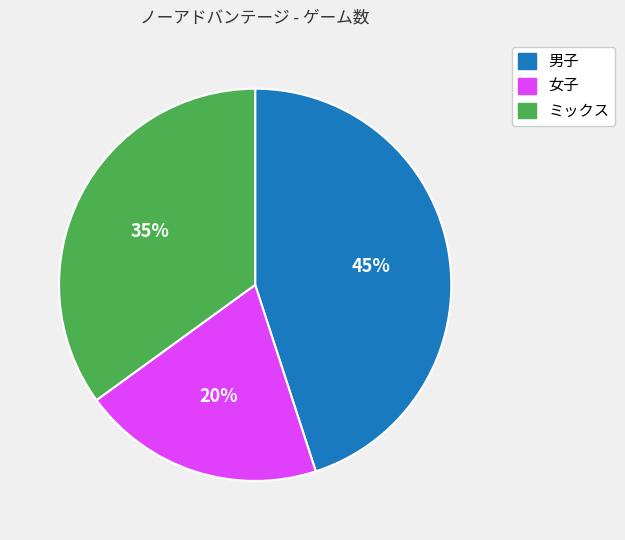

To the nearest percent, what is the average slice percentage?

33%